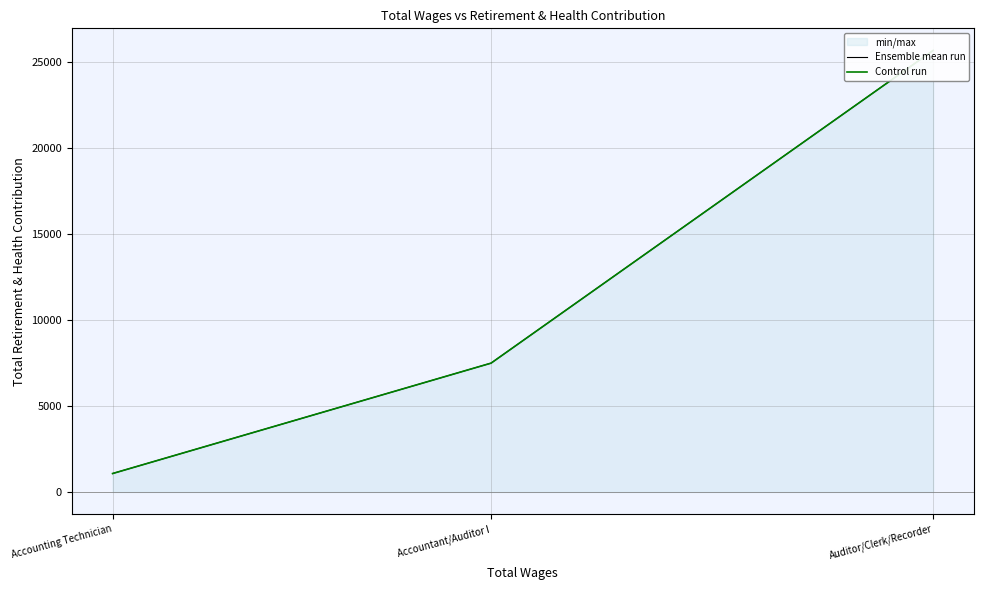

Reading right to left, what are all the values shown in this chart?

Ensemble mean run: 25685	7497	1076
Control run: 25685	7497	1076